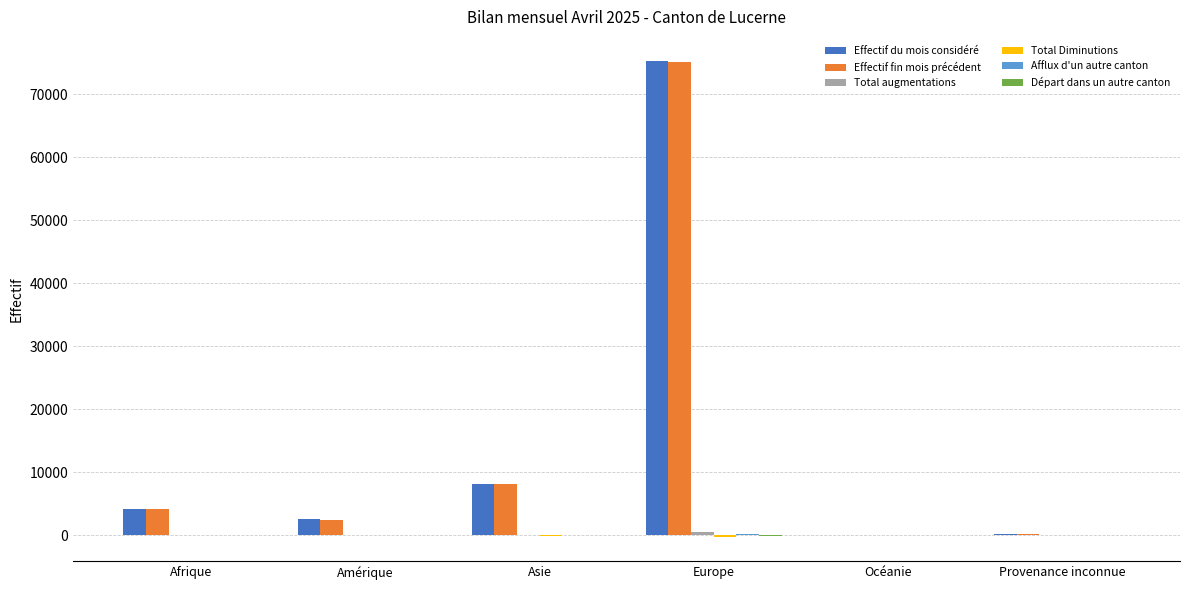

Does the chart contain stacked bars?

No